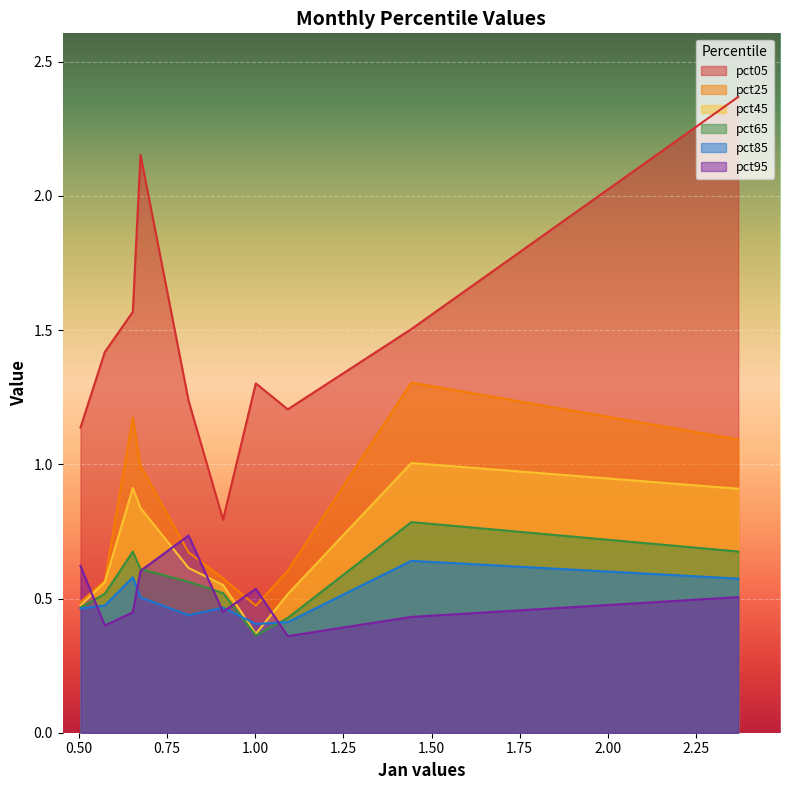

Which series has the largest total across all categories?

pct05